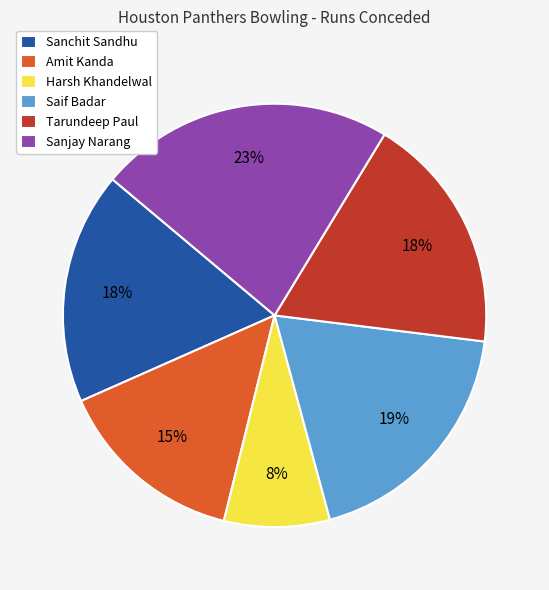

The Sanjay Narang slice represents 34% of the pie. True or false?

False